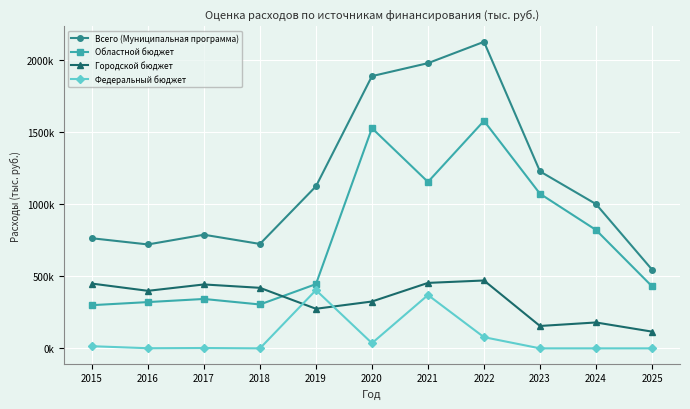

What are all the series names shown in the legend?

Всего (Муниципальная программа), Областной бюджет, Городской бюджет, Федеральный бюджет